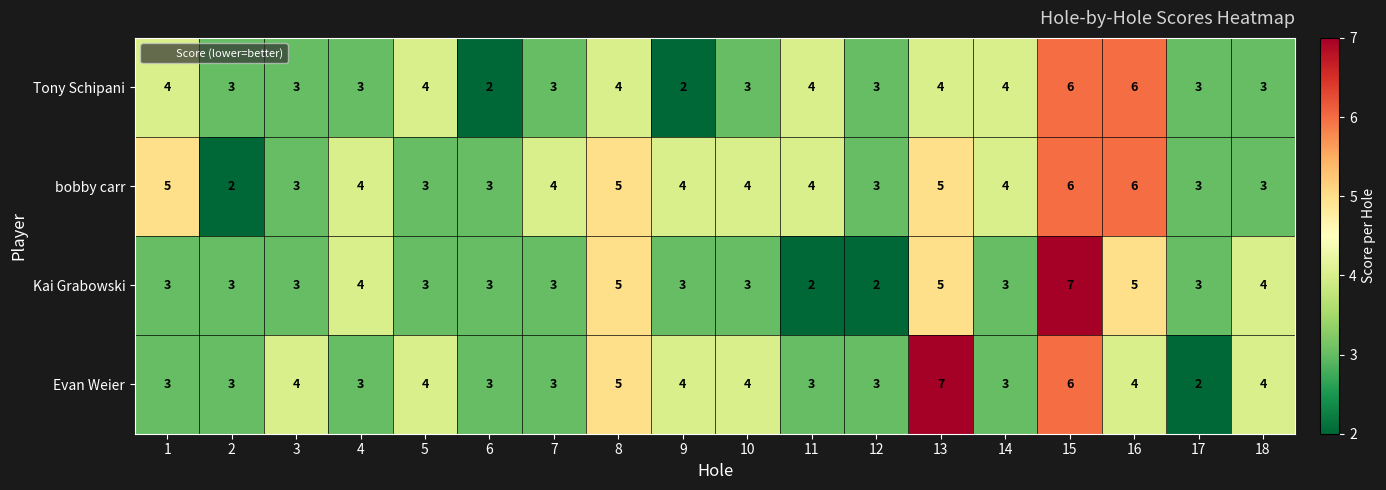

What is the total value across all series at 5?

14